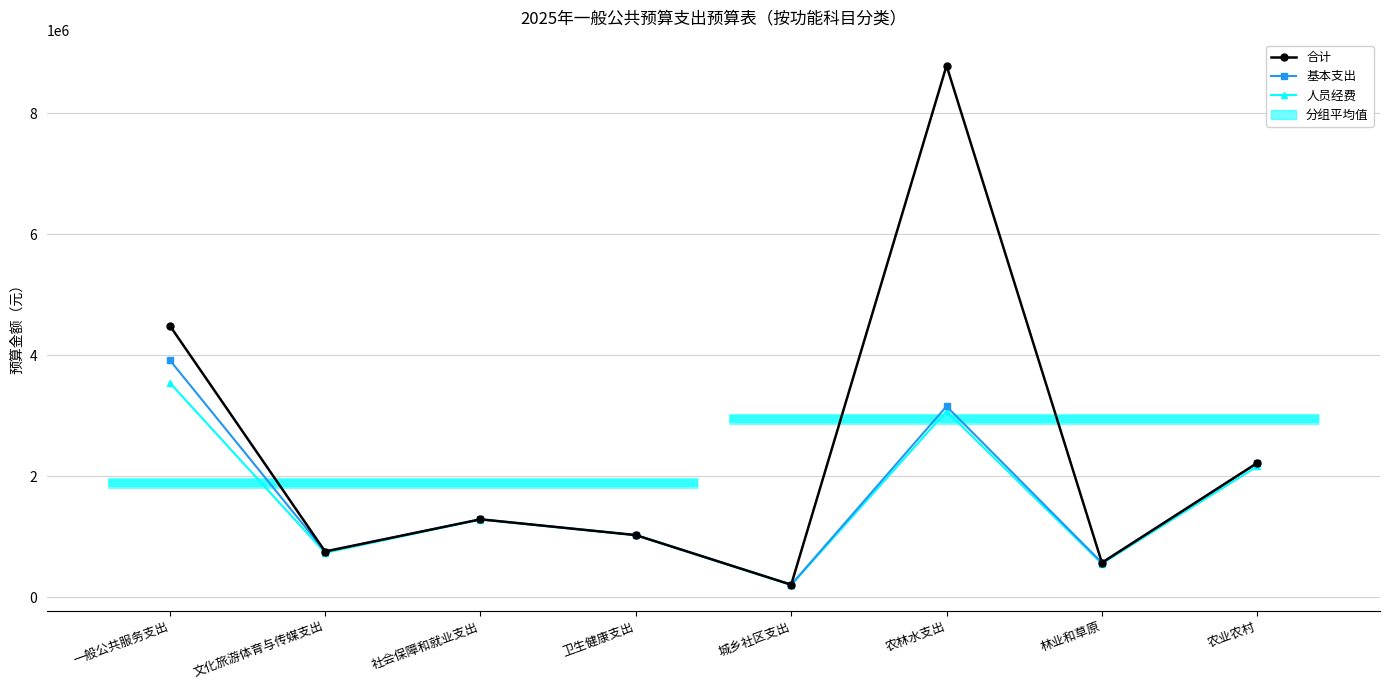

Between 卫生健康支出 and 城乡社区支出, which series saw the biggest shift?

人员经费